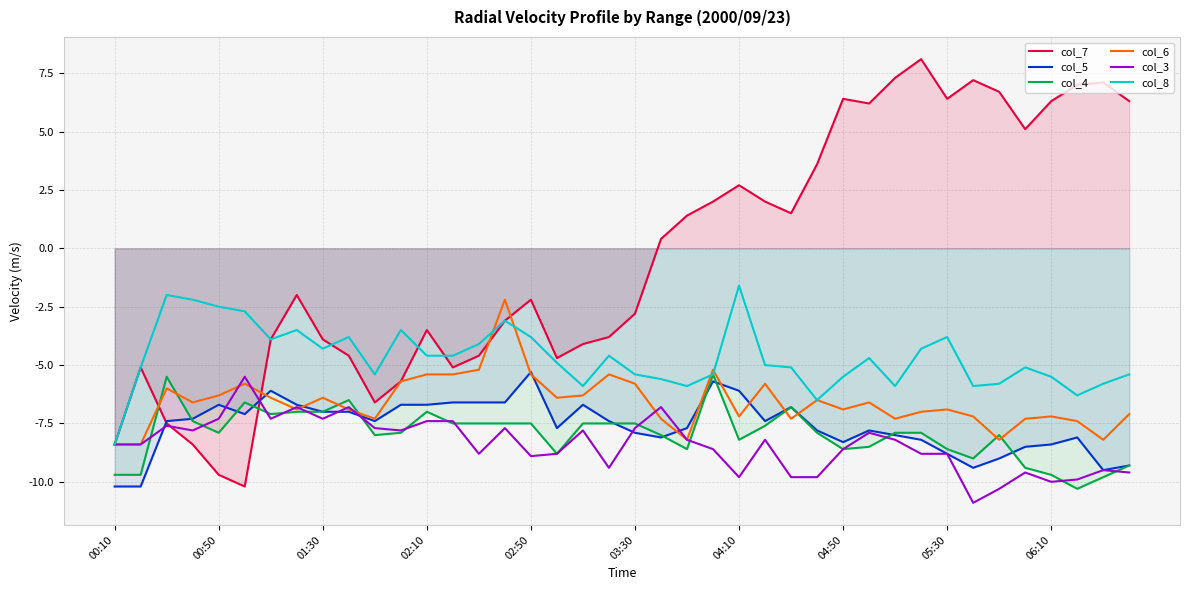

Which series has the largest total across all categories?

col_7